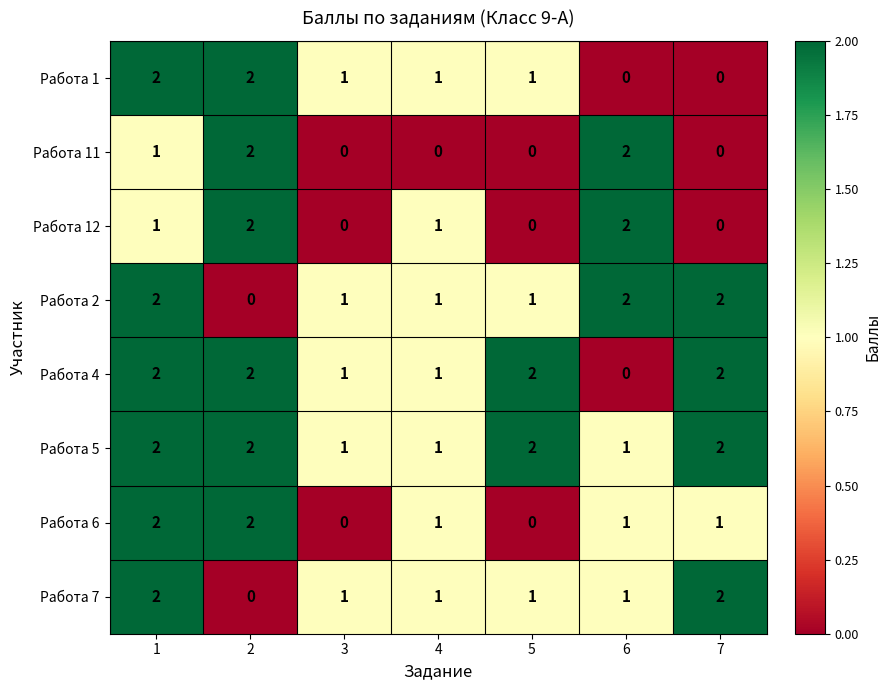

The Работа 7 series shows -1 at 2. True or false?

False